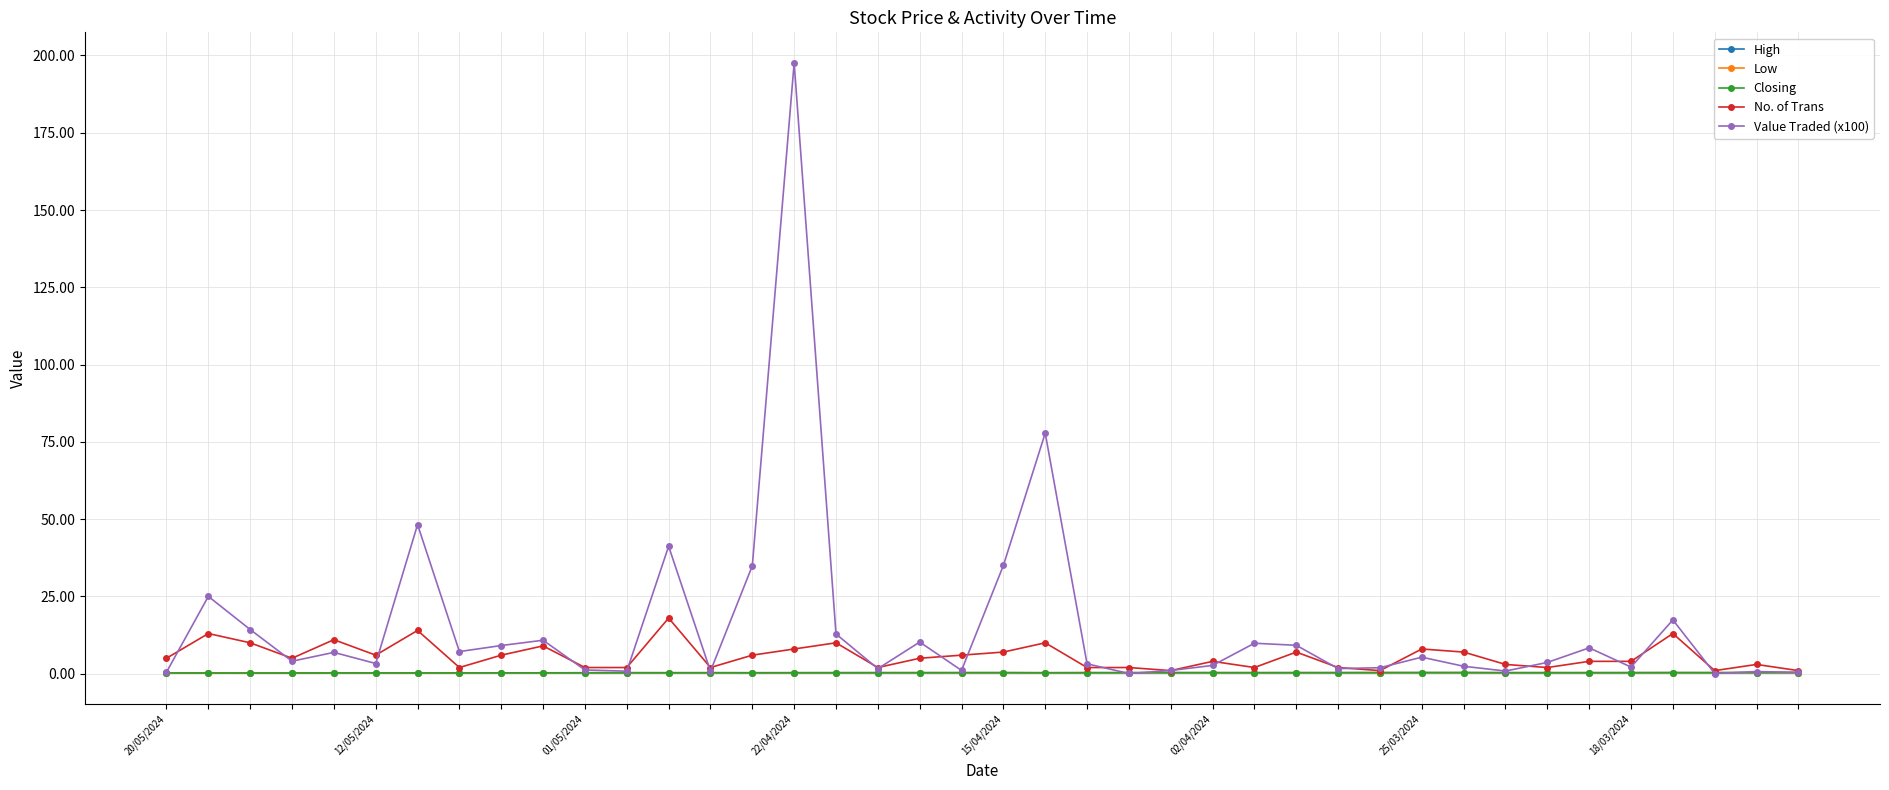

What is the greatest value displayed?

197.6